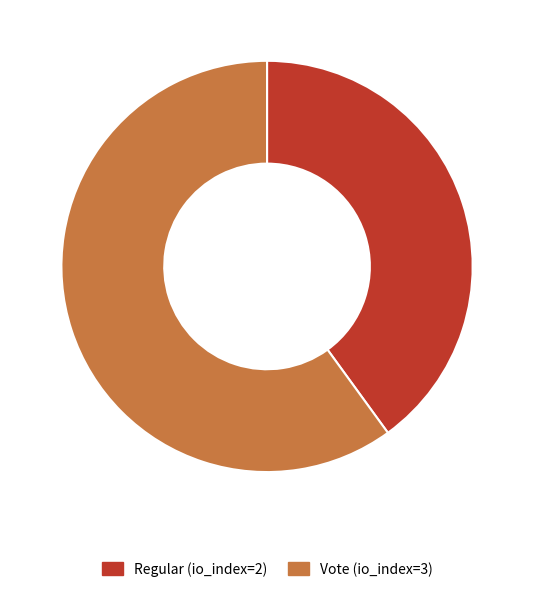

What is the ratio of the value at Vote (io_index=3) to the value at Regular (io_index=2)?

1.5